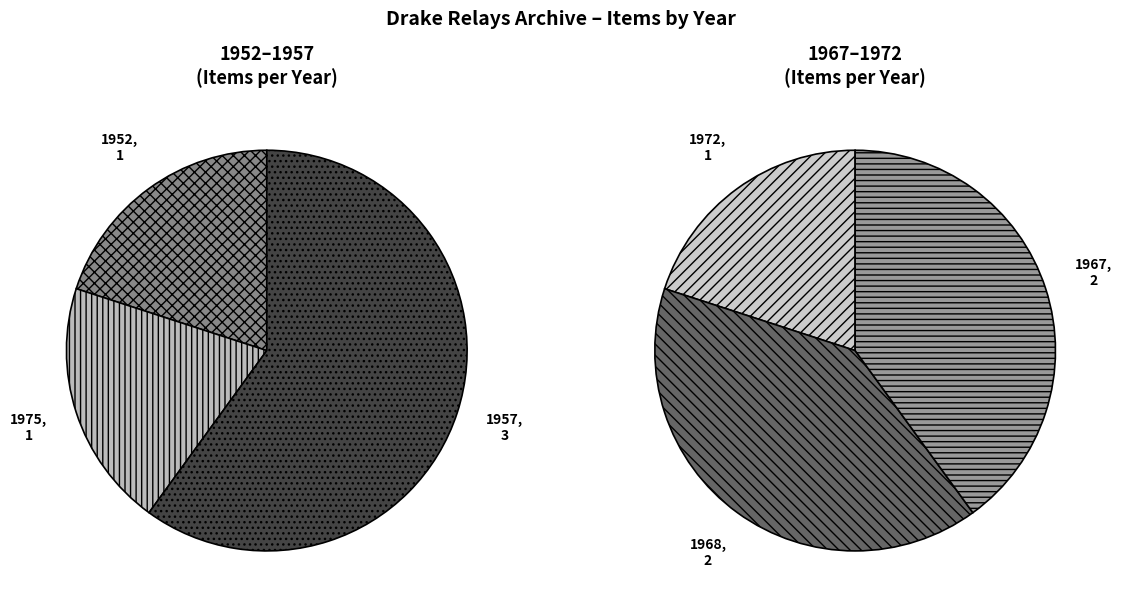

What percentage do 1972 and 1967 together represent?

30.0%